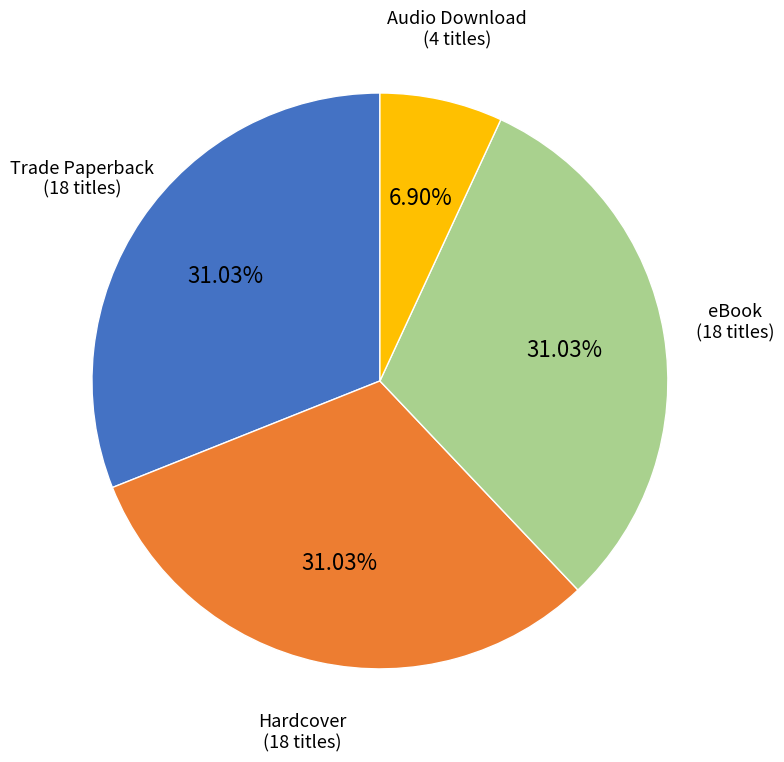

Does any single category account for the majority?

No